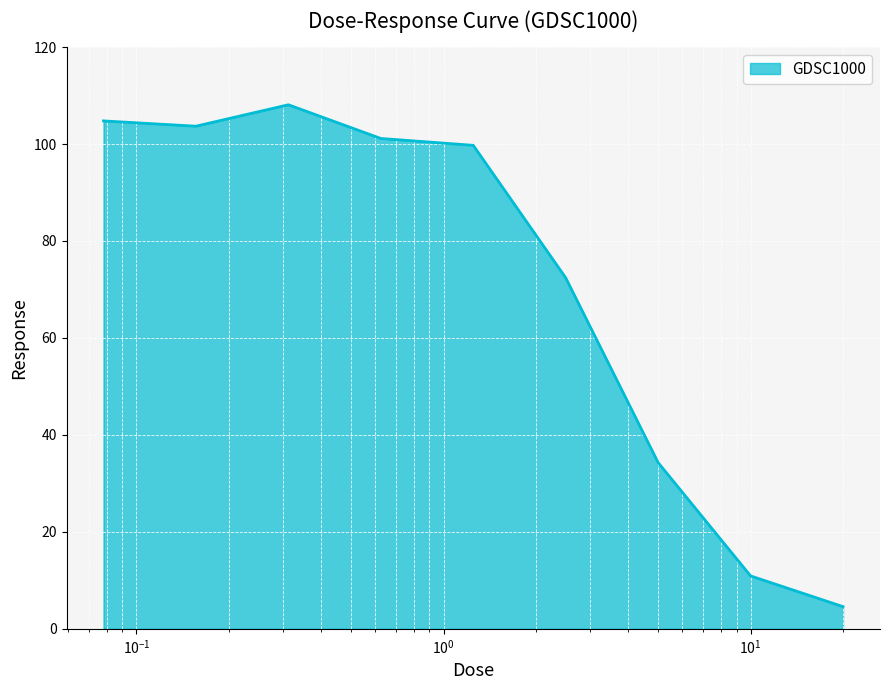

What is the maximum value shown in the chart?

108.1